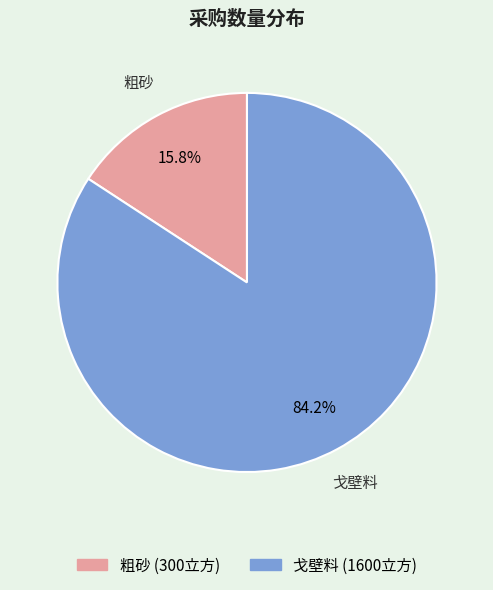

How many segments does this pie chart have?

2